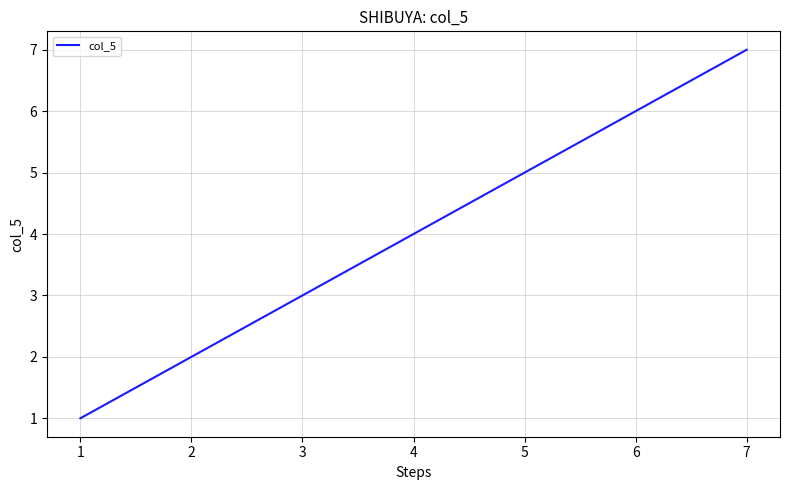

The chart shows a value of 8 at 6. True or false?

False